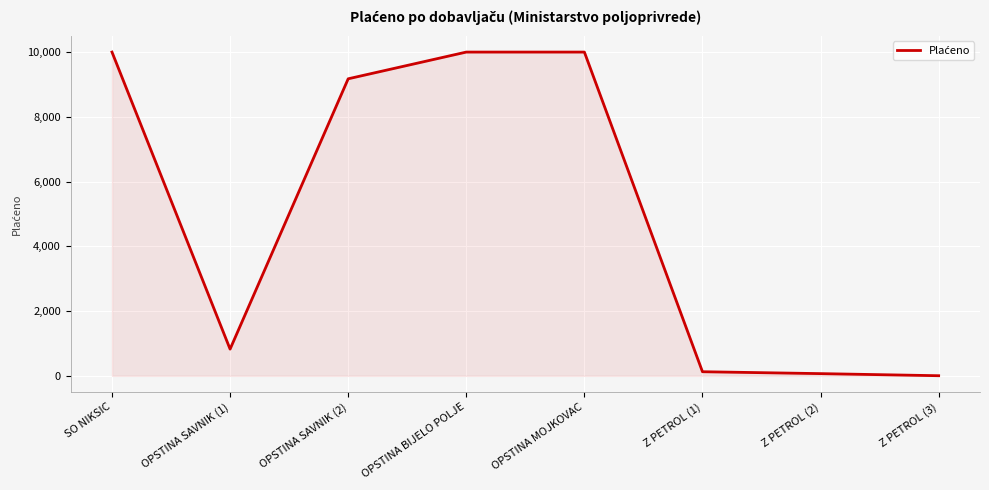

What position from the right is OPSTINA SAVNIK (2)?

6